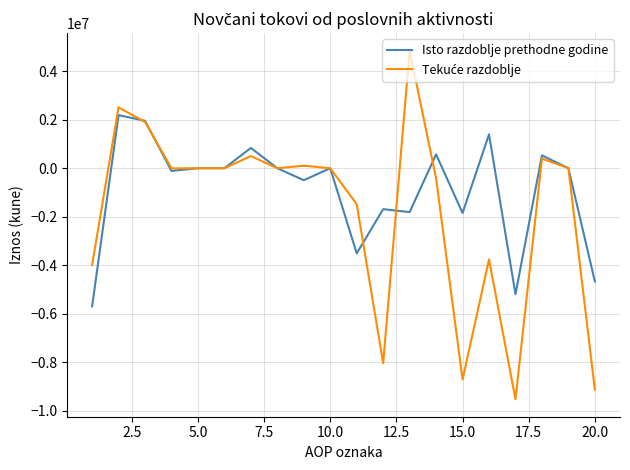

Which series has the largest total across all categories?

Isto razdoblje prethodne godine